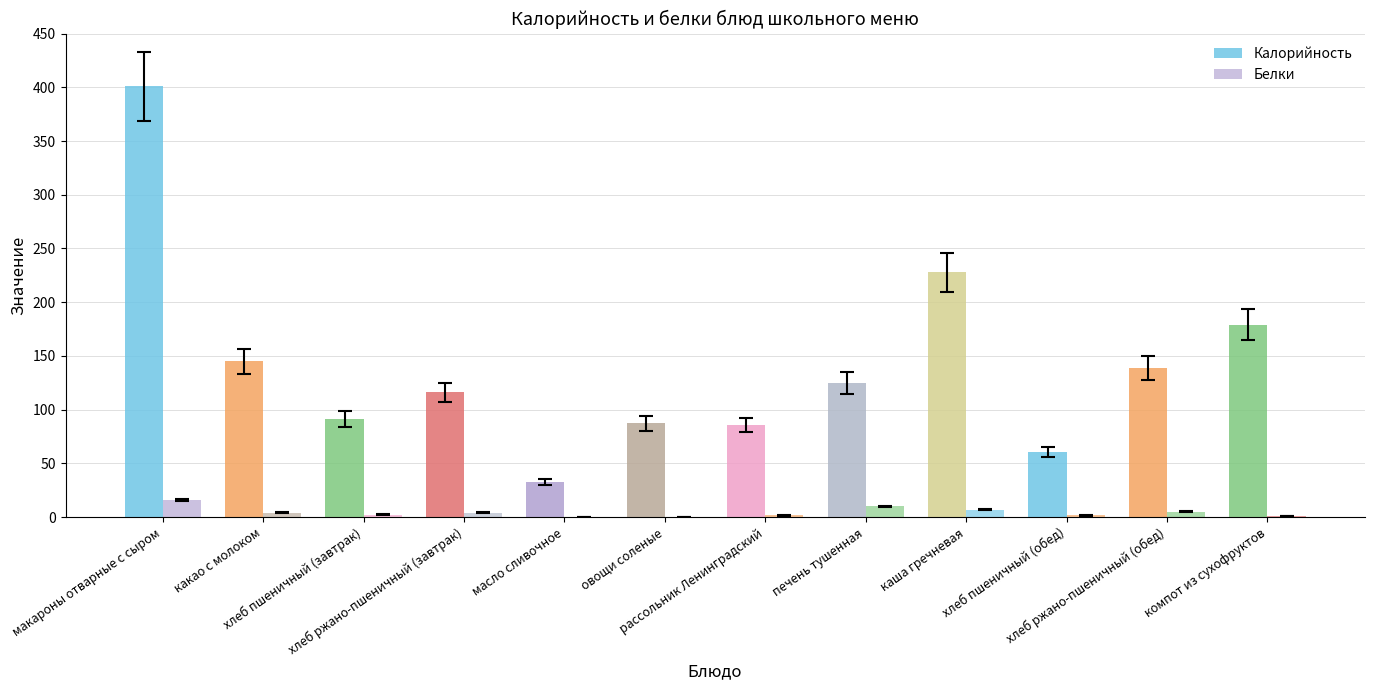

Rank the series by their maximum value, from lowest to highest.

Белки, Калорийность